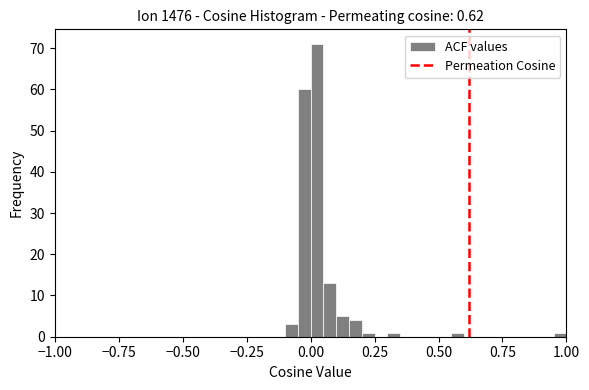

Around what value on the x-axis is the tallest bar? Give the approximate position of its centre, as read against the axis.

0.05